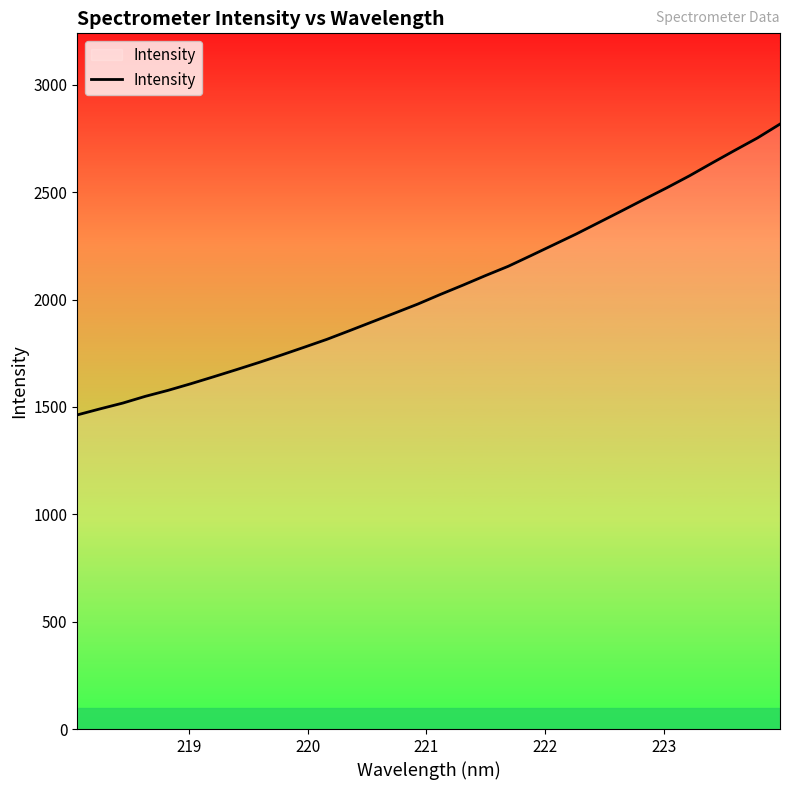

What is the greatest value displayed?

2817.3